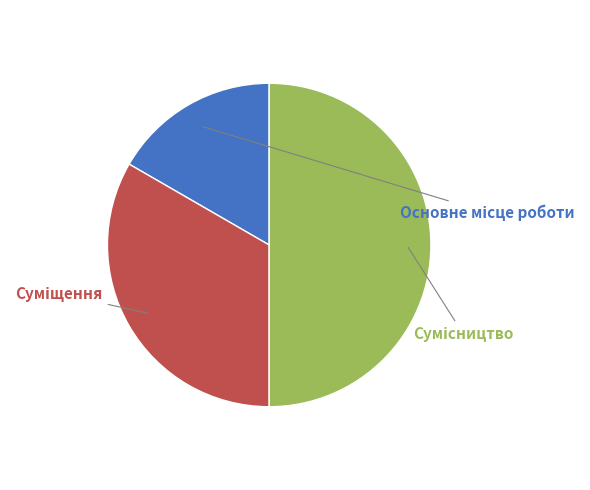

To the nearest percent, what is the combined percentage of Суміщення and Основне місце роботи?

50%